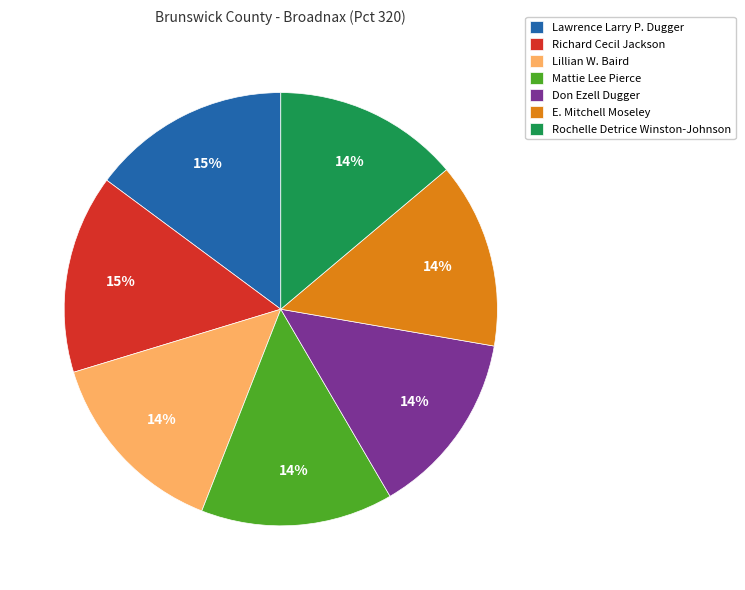

Approximately how many times larger is the value at Lillian W. Baird compared to Rochelle Detrice Winston-Johnson?

1.0